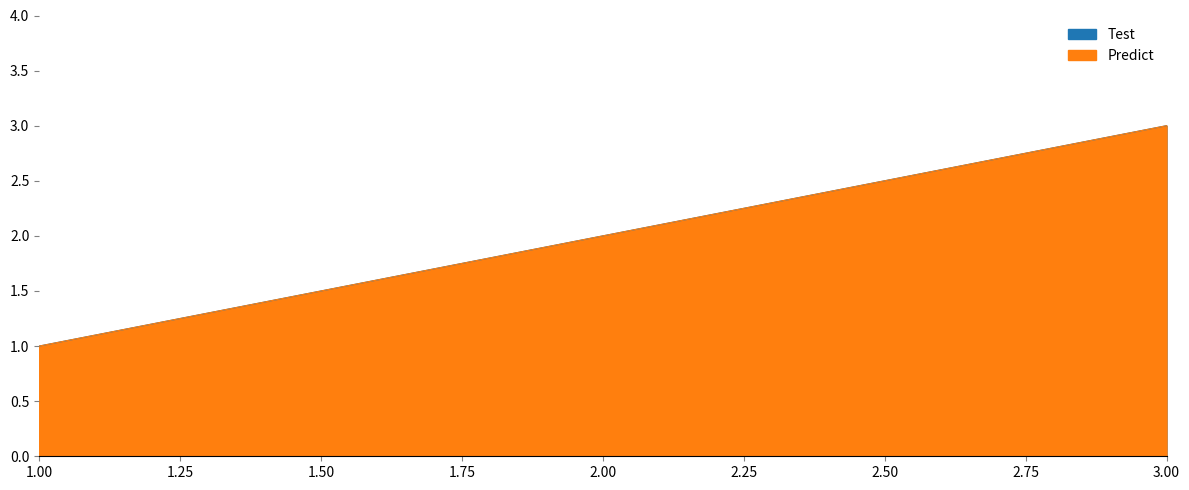

Which category has the lowest value across all series?

1